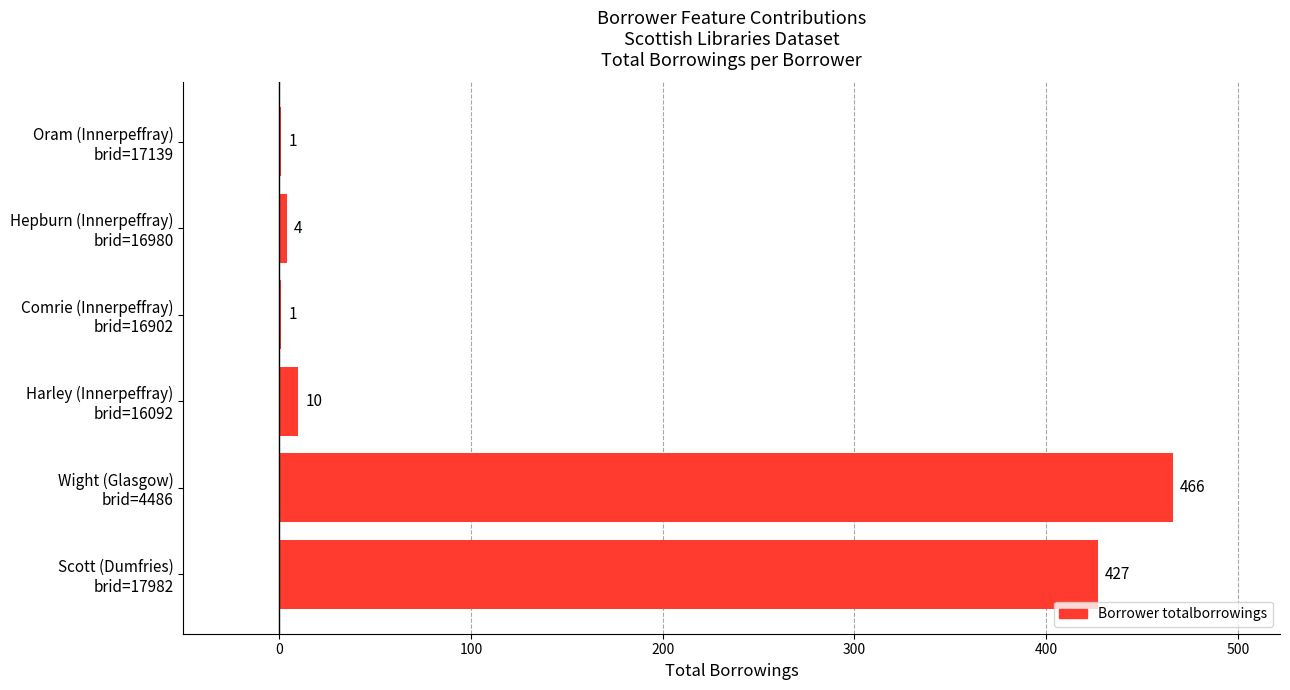

What is the sum of all values?

909